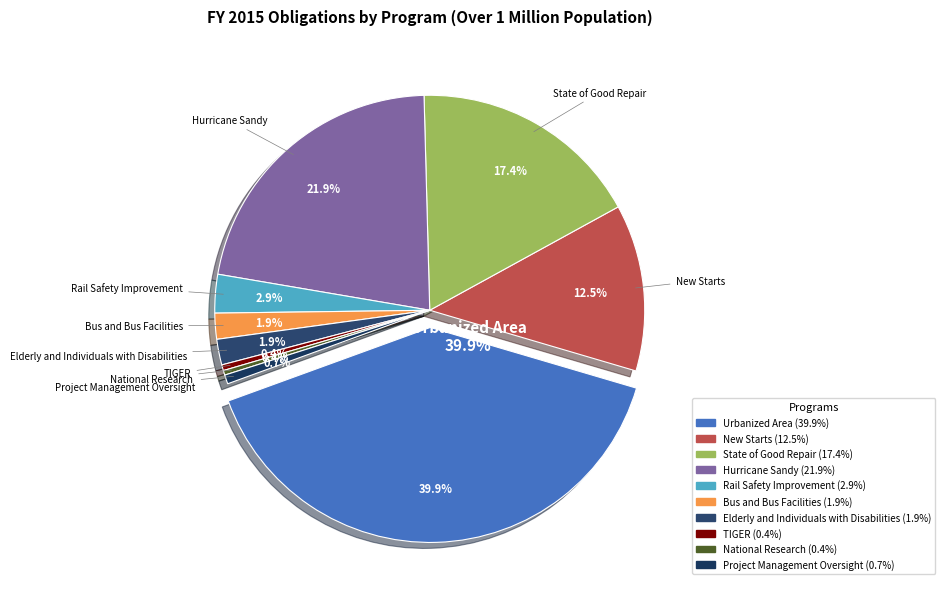

What percentage is the Bus and Bus Facilities slice, to the nearest percent?

2%